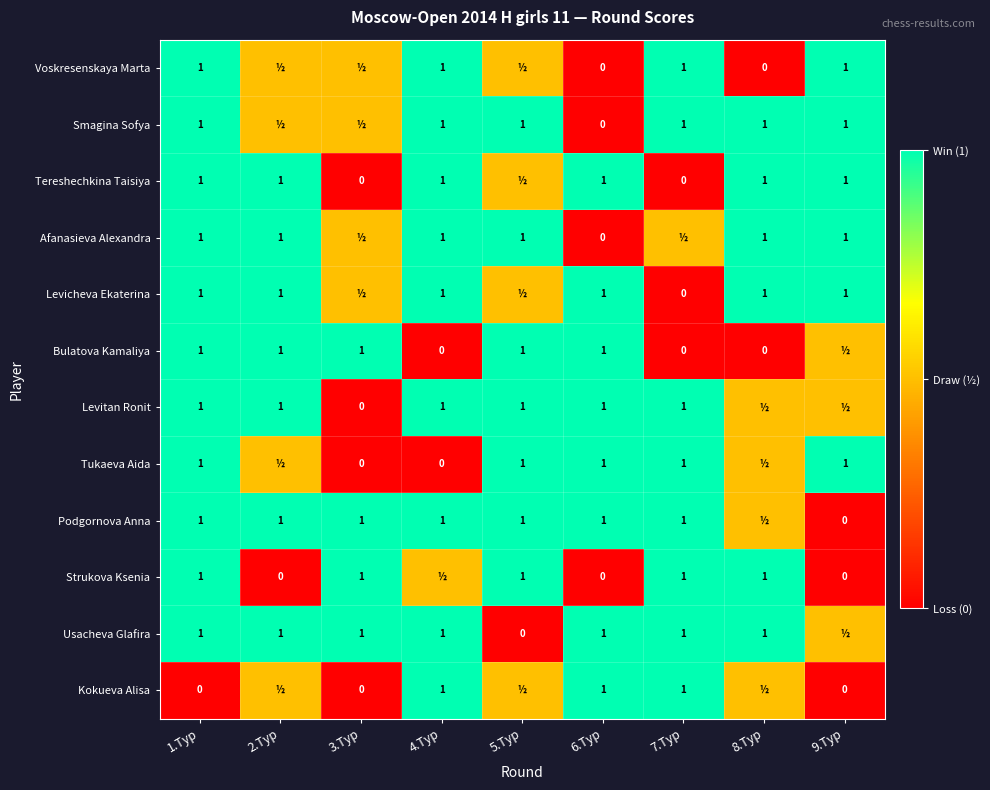

Is the value of Strukova Ksenia at 6.Tур greater than the value of Podgornova Anna at 7.Tур?

No